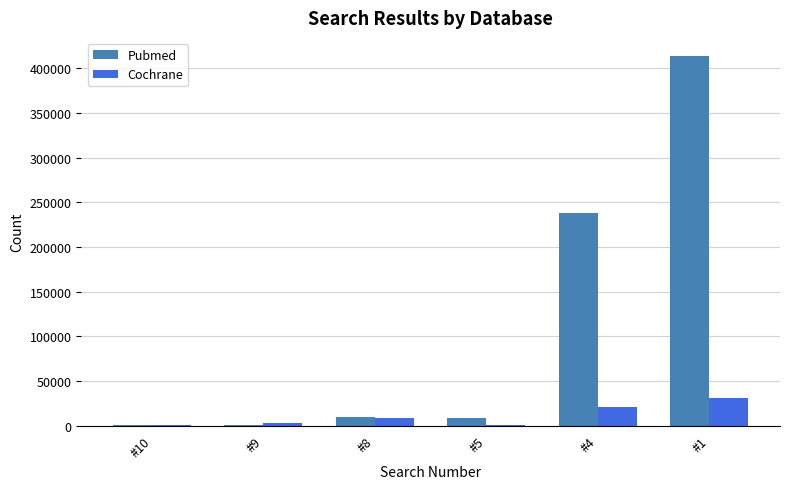

At which label does Cochrane reach its peak?

#1